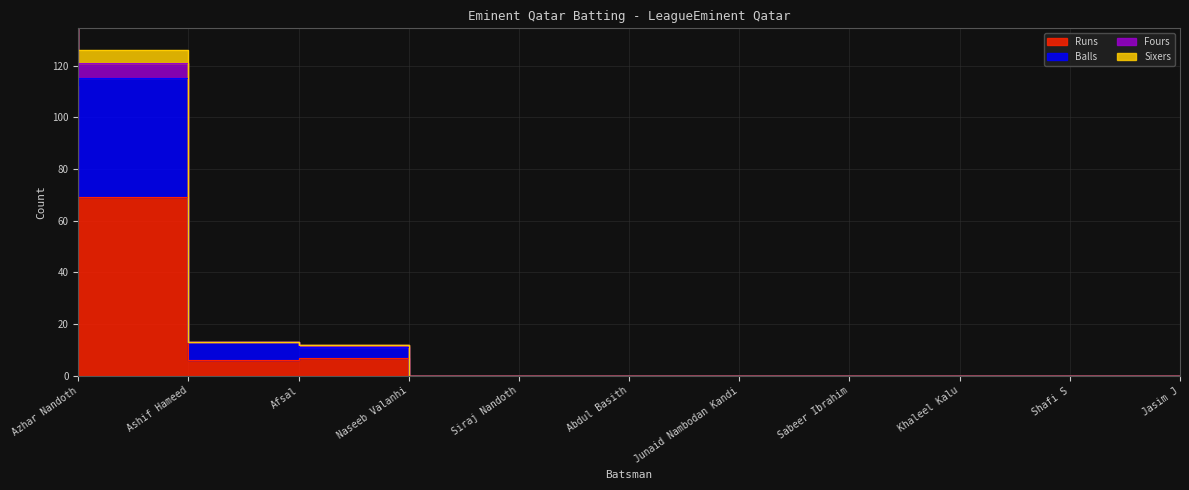

Count the number of categories in the chart.

11